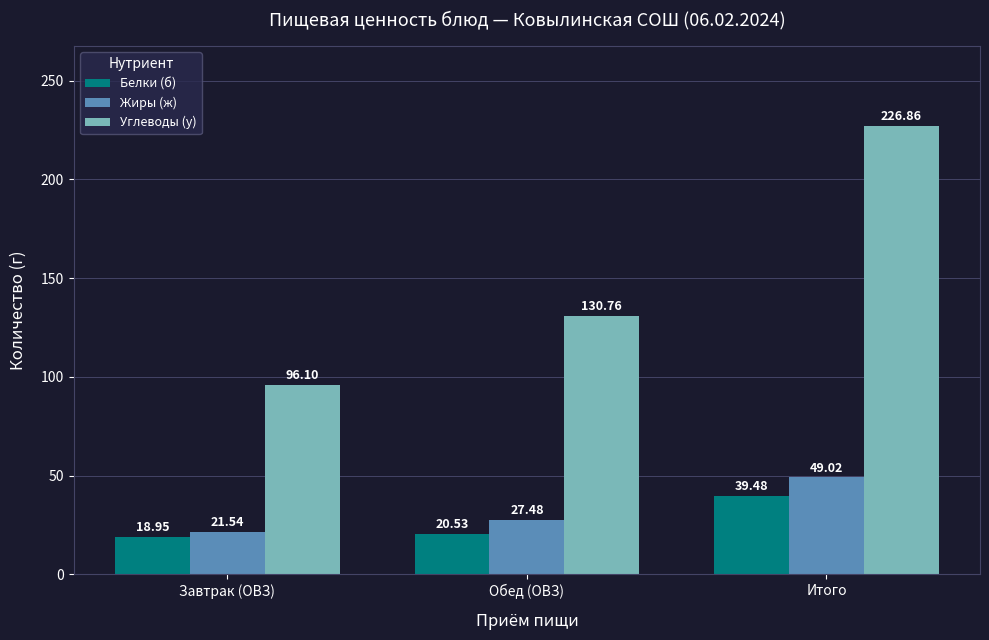

What are all the series names shown in the legend?

Белки (б), Жиры (ж), Углеводы (у)